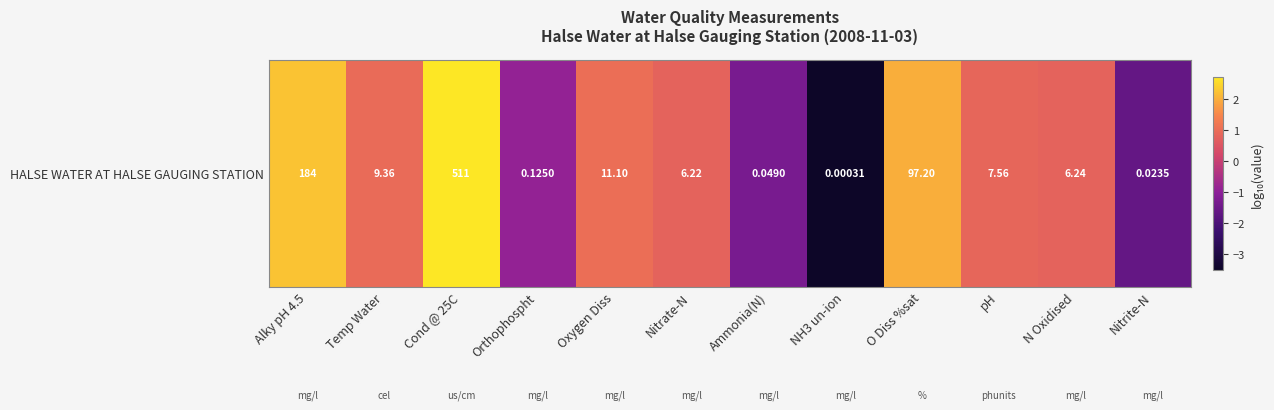

What is the difference between the maximum and second lowest values?

4.3